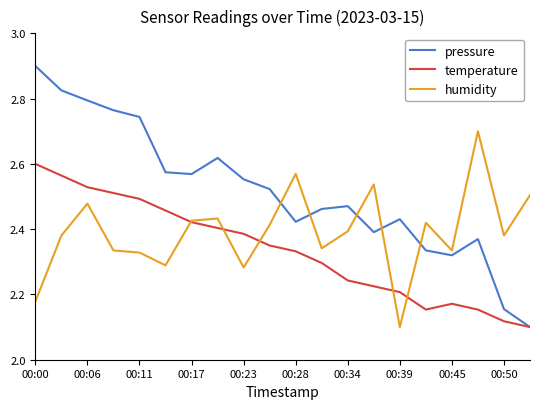

Rank the series by their maximum value, from lowest to highest.

temperature, humidity, pressure